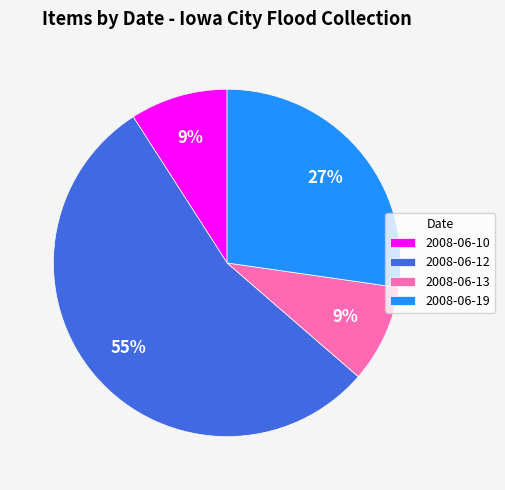

How many slices are in this pie chart?

4